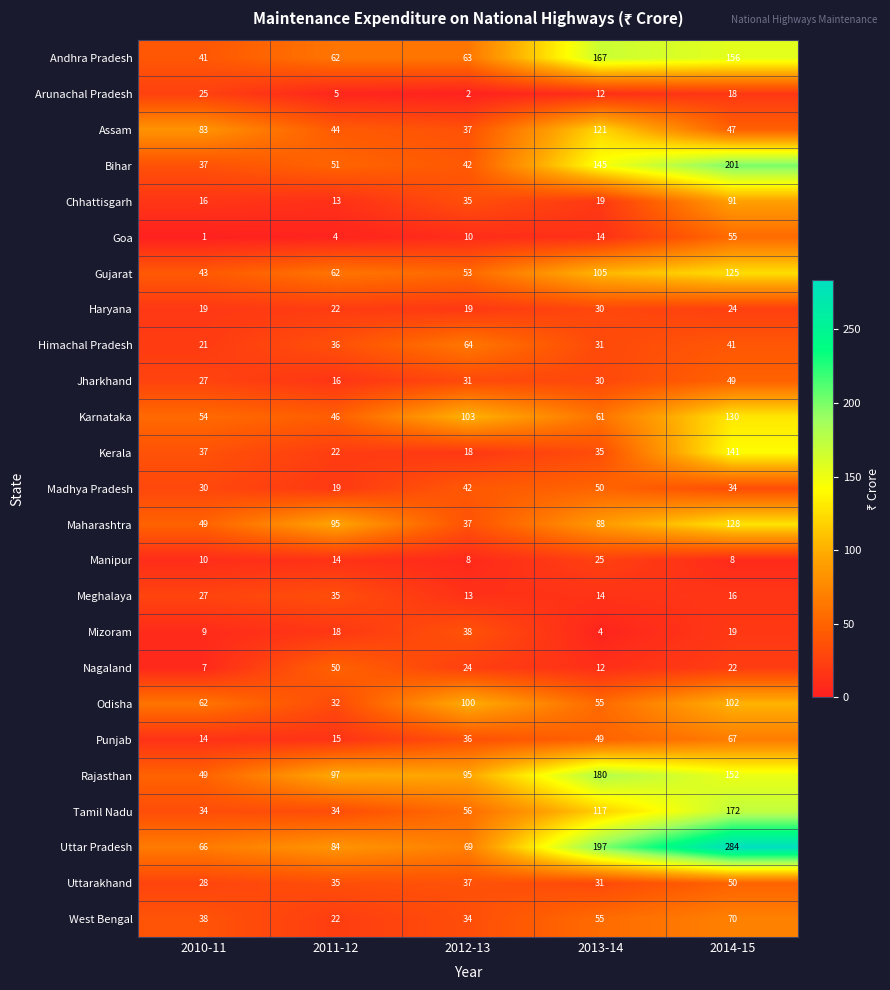

What is the average value of the Rajasthan series?

115